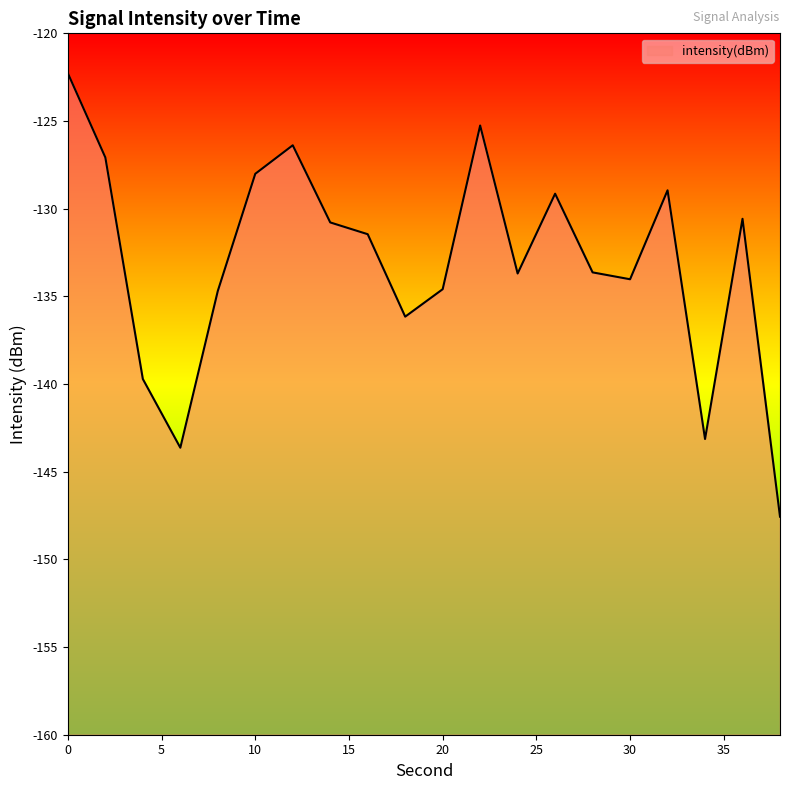

What is the change in value from 16 to 38?

-16.1